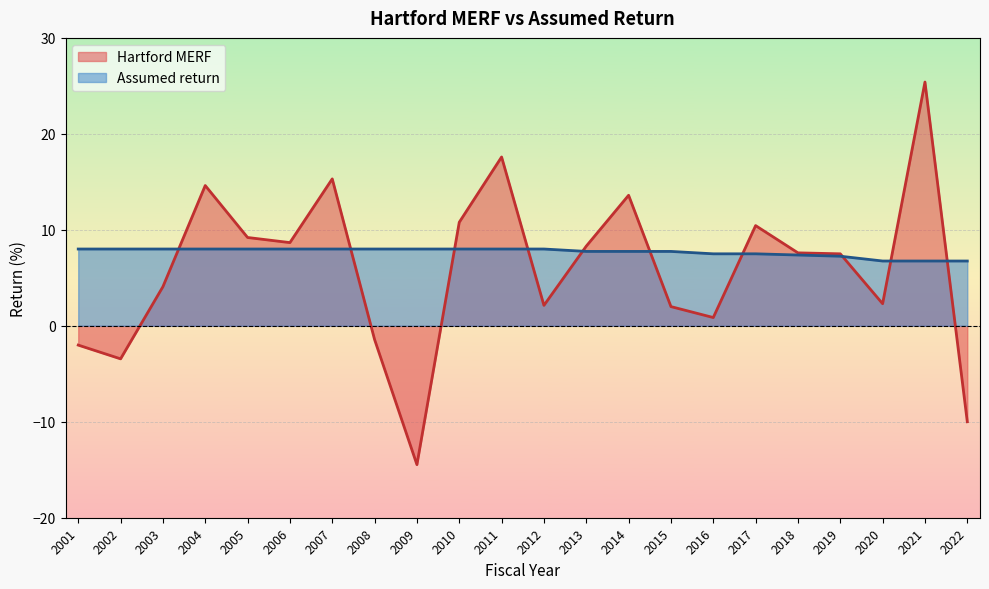

What is the sum of the Assumed return values at 2018 and 2003?

15.4